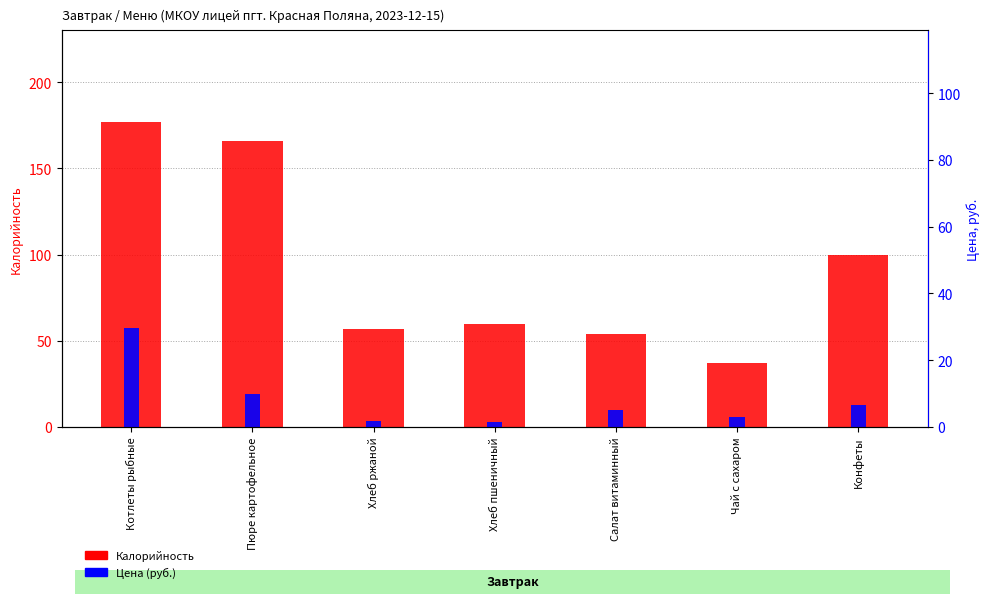

What is the value of the Цена (руб.) bar at the 4th from the left?

1.5